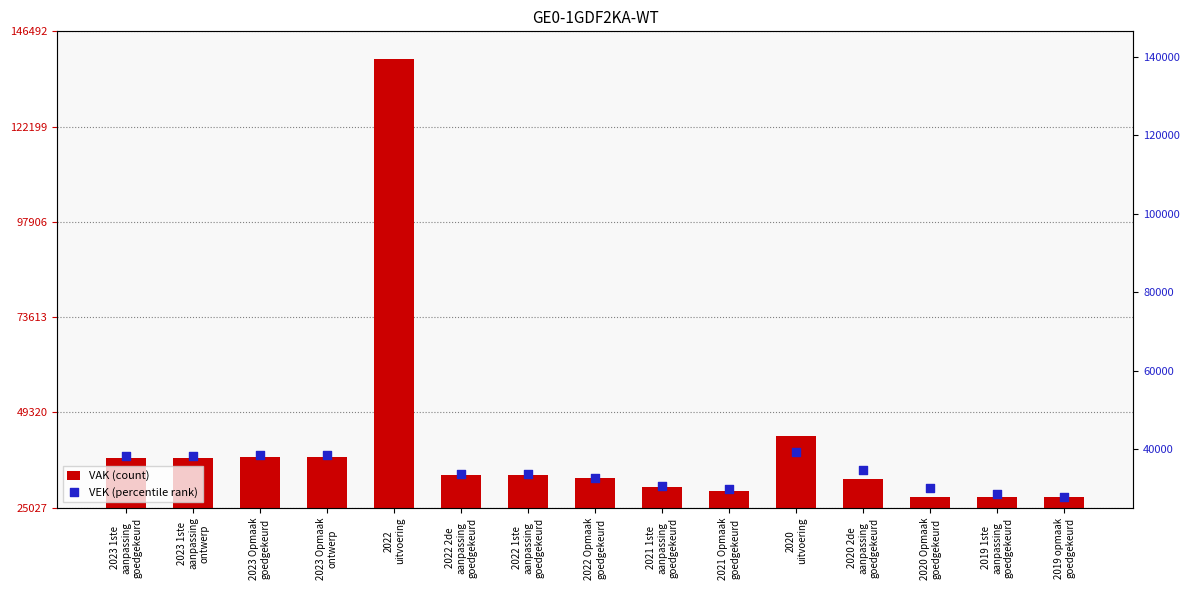

What are all the series names shown in the legend?

VAK, VEK